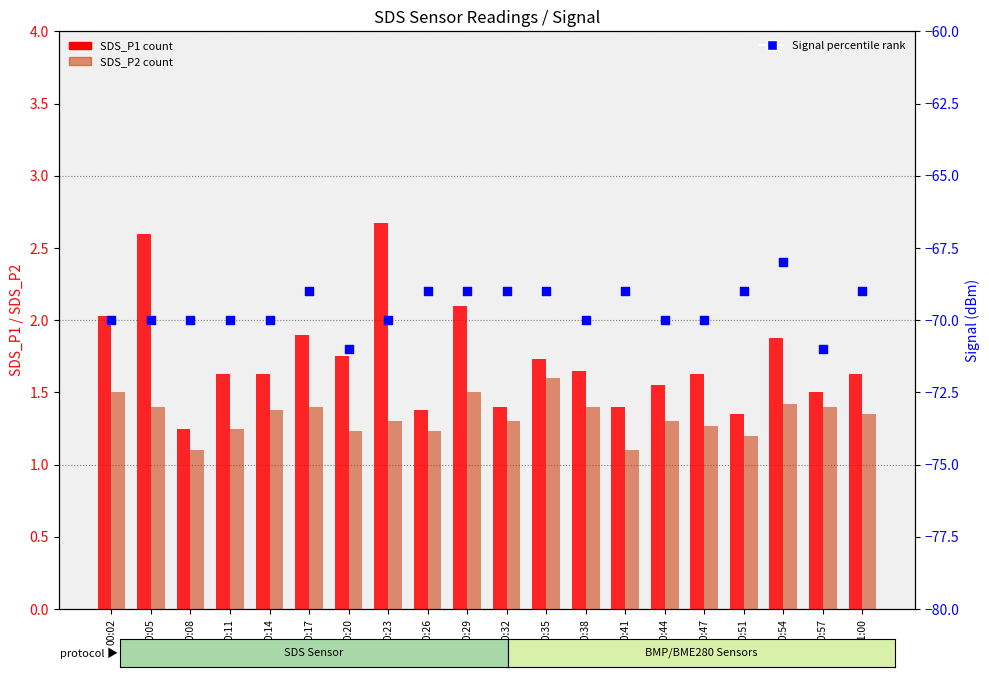

What is the total value across all series at 00:44?

-67.2